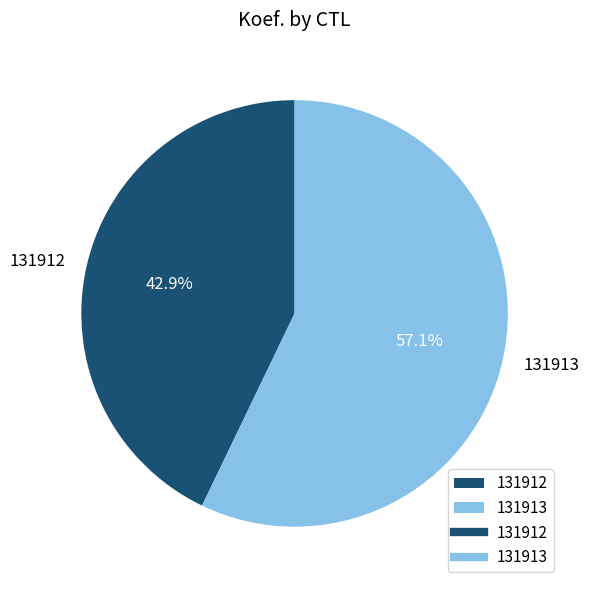

To the nearest percent, what is the average slice percentage?

50%